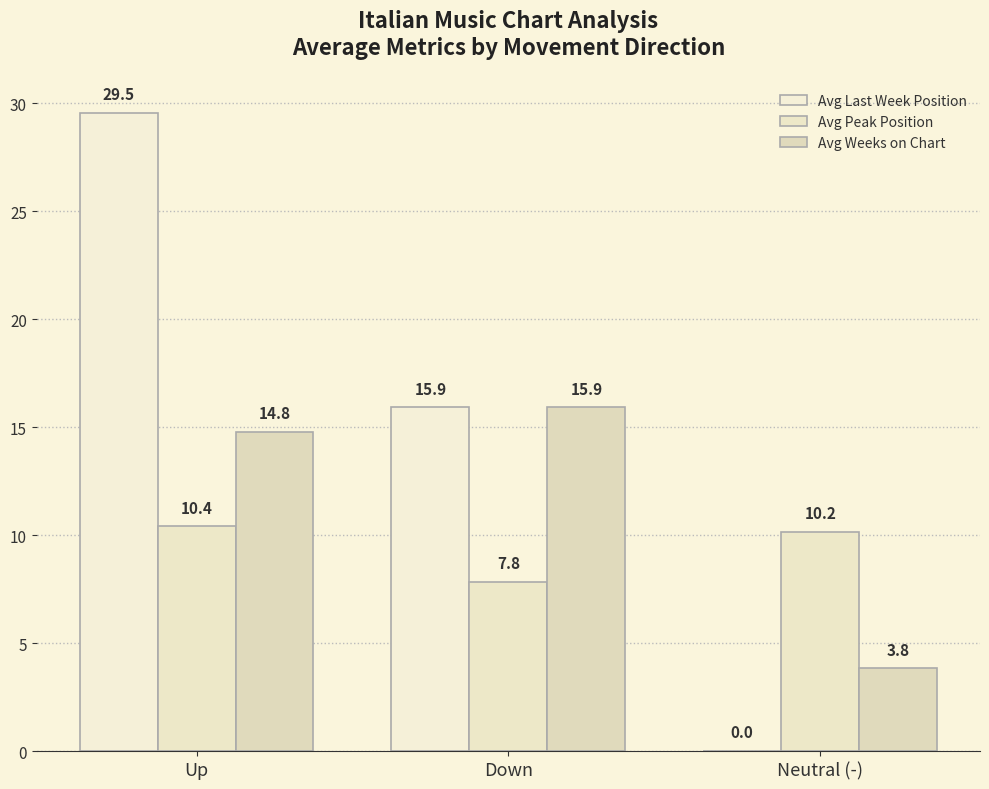

The Avg Weeks on Chart series shows 14.8 at Up. True or false?

True